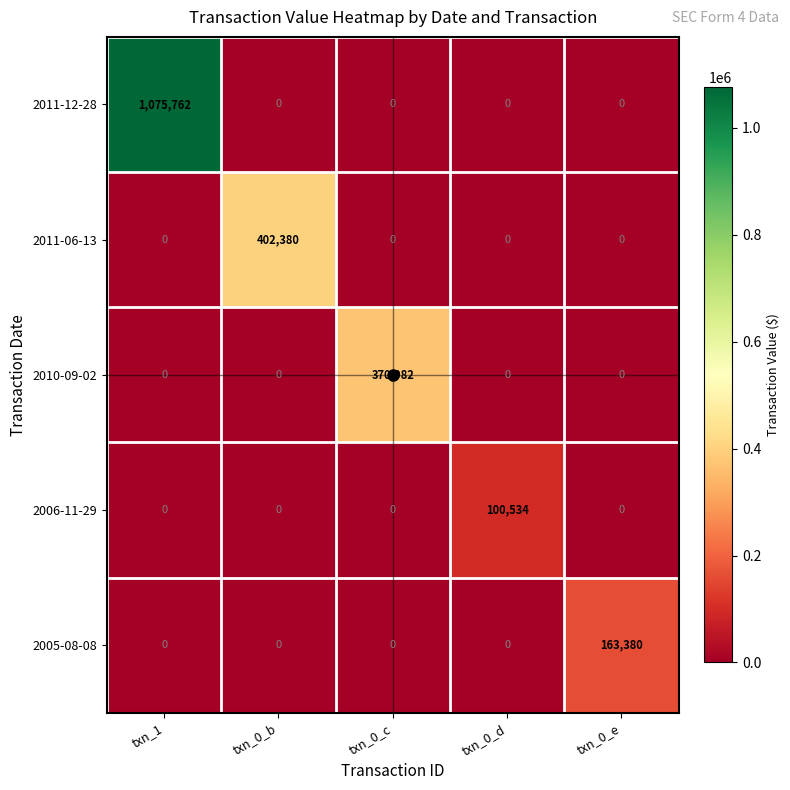

What is the spread (max minus min) of values at txn_0_e?

163380